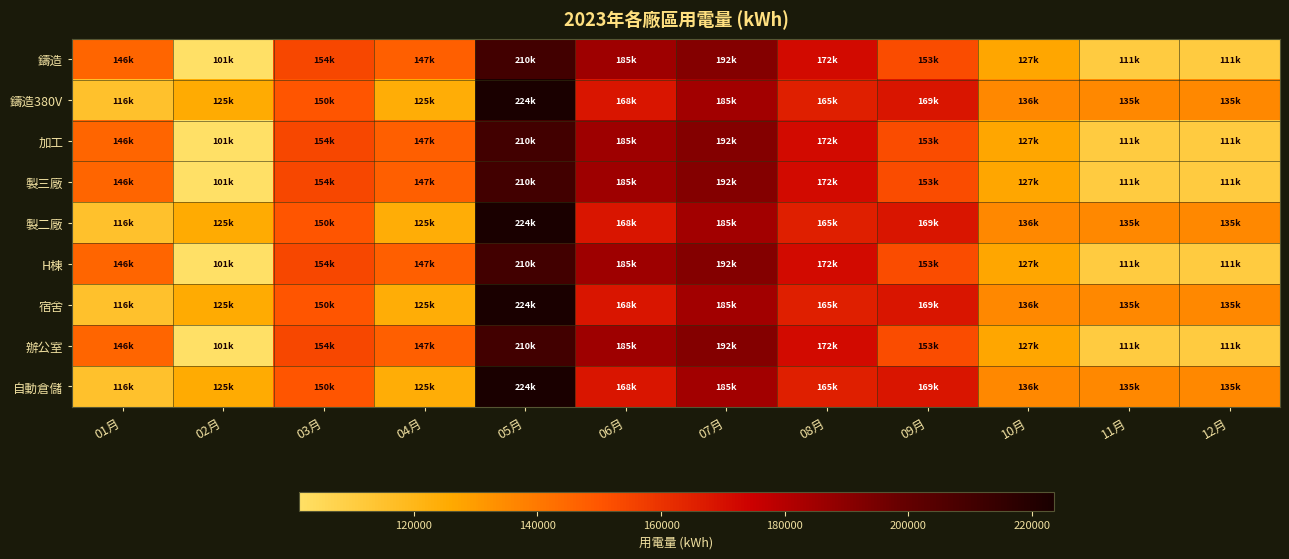

Reading left to right, list all the values displayed in this chart.

鑄造: 01月=145560.6	02月=101351.5	03月=154144.3	04月=147259.8	05月=210479.7	06月=185358.1	07月=191718.5	08月=171797.0	09月=152864.4	10月=126978.0	11月=110548.9	12月=110548.9
鑄造380V: 01月=115521.0	02月=125315.0	03月=150055.3	04月=124544.0	05月=223541.0	06月=168240.0	07月=184541.0	08月=165458.0	09月=168541.0	10月=135555.0	11月=135247.0	12月=135247.0
加工: 01月=145560.6	02月=101351.5	03月=154144.3	04月=147259.8	05月=210479.7	06月=185358.1	07月=191718.5	08月=171797.0	09月=152864.4	10月=126978.0	11月=110548.9	12月=110548.9
製三廠: 01月=145560.6	02月=101351.5	03月=154144.3	04月=147259.8	05月=210479.7	06月=185358.1	07月=191718.5	08月=171797.0	09月=152864.4	10月=126978.0	11月=110548.9	12月=110548.9
製二廠: 01月=115521.0	02月=125315.0	03月=150055.3	04月=124544.0	05月=223541.0	06月=168240.0	07月=184541.0	08月=165458.0	09月=168541.0	10月=135555.0	11月=135247.0	12月=135247.0
H棟: 01月=145560.6	02月=101351.5	03月=154144.3	04月=147259.8	05月=210479.7	06月=185358.1	07月=191718.5	08月=171797.0	09月=152864.4	10月=126978.0	11月=110548.9	12月=110548.9
宿舍: 01月=115521.0	02月=125315.0	03月=150055.3	04月=124544.0	05月=223541.0	06月=168240.0	07月=184541.0	08月=165458.0	09月=168541.0	10月=135555.0	11月=135247.0	12月=135247.0
辦公室: 01月=145560.6	02月=101351.5	03月=154144.3	04月=147259.8	05月=210479.7	06月=185358.1	07月=191718.5	08月=171797.0	09月=152864.4	10月=126978.0	11月=110548.9	12月=110548.9
自動倉儲: 01月=115521.0	02月=125315.0	03月=150055.3	04月=124544.0	05月=223541.0	06月=168240.0	07月=184541.0	08月=165458.0	09月=168541.0	10月=135555.0	11月=135247.0	12月=135247.0